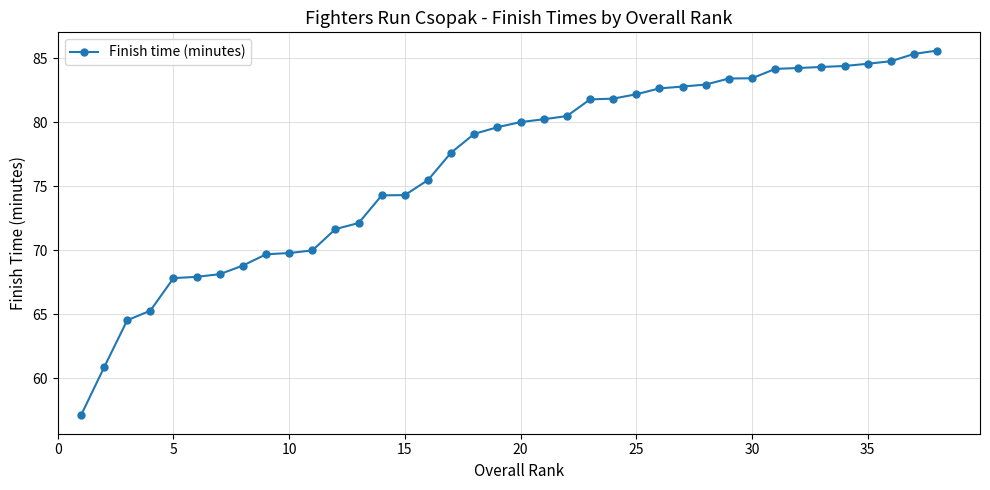

What is the average value?

76.7